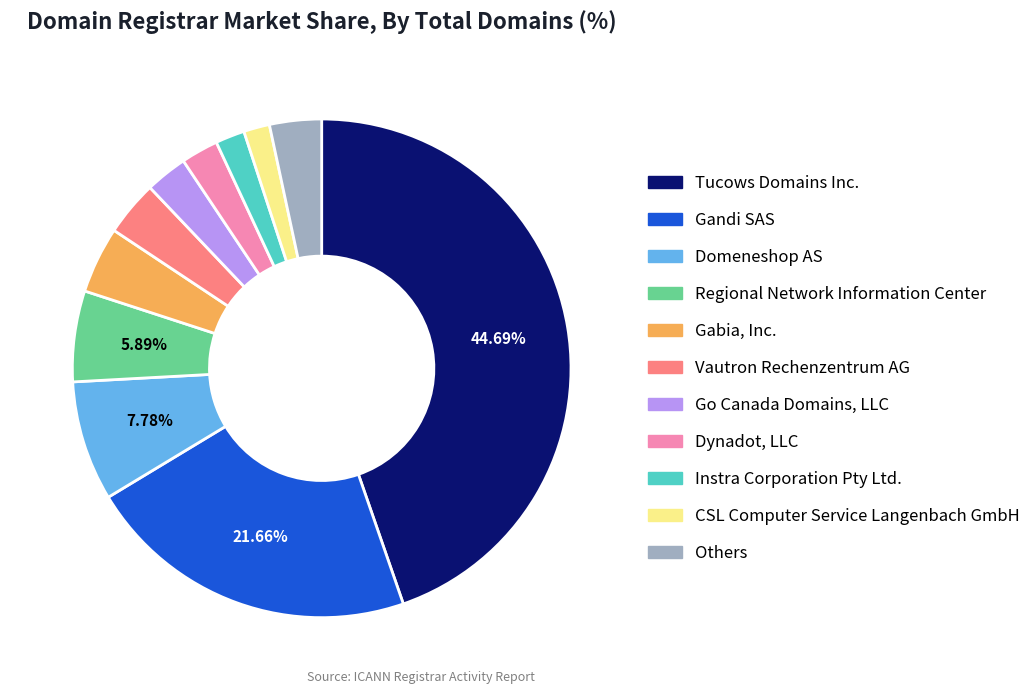

Approximately how many times larger is the value at Others compared to Domeneshop AS?

0.4